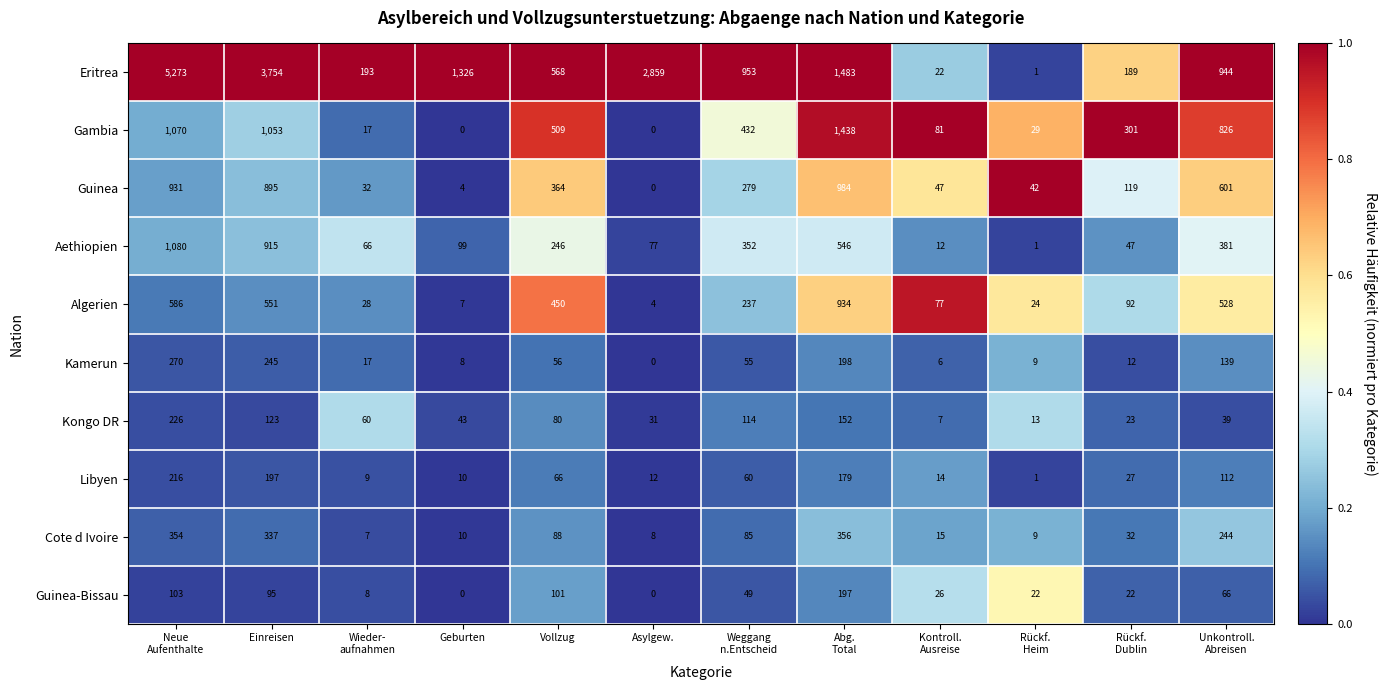

What is the total value across all series at Weggang
n.Entscheid?

2616